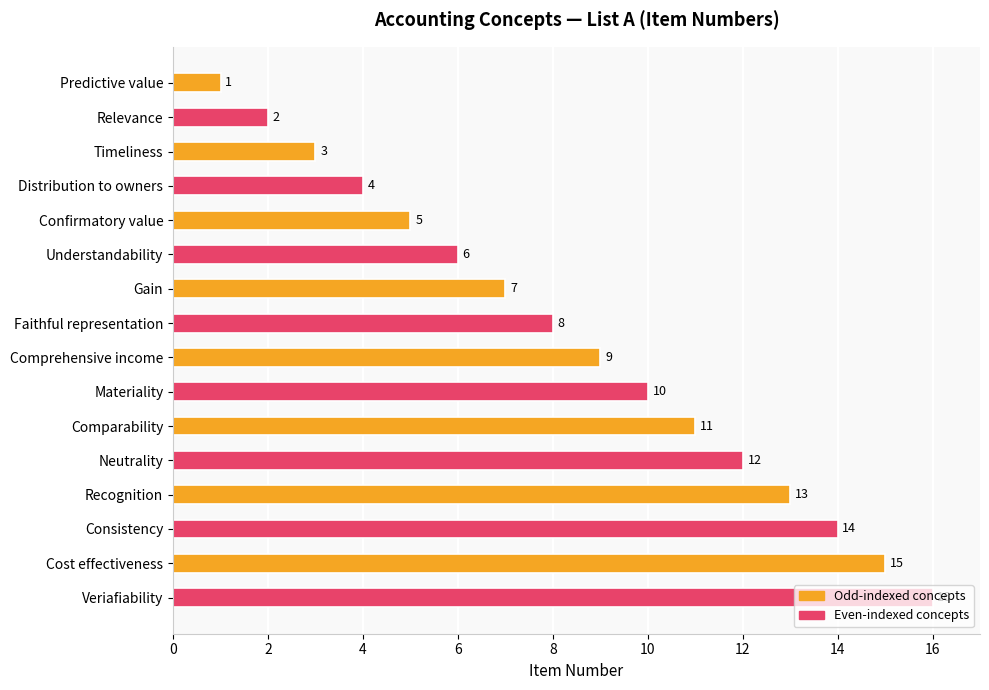

What position from the top is Consistency?

14